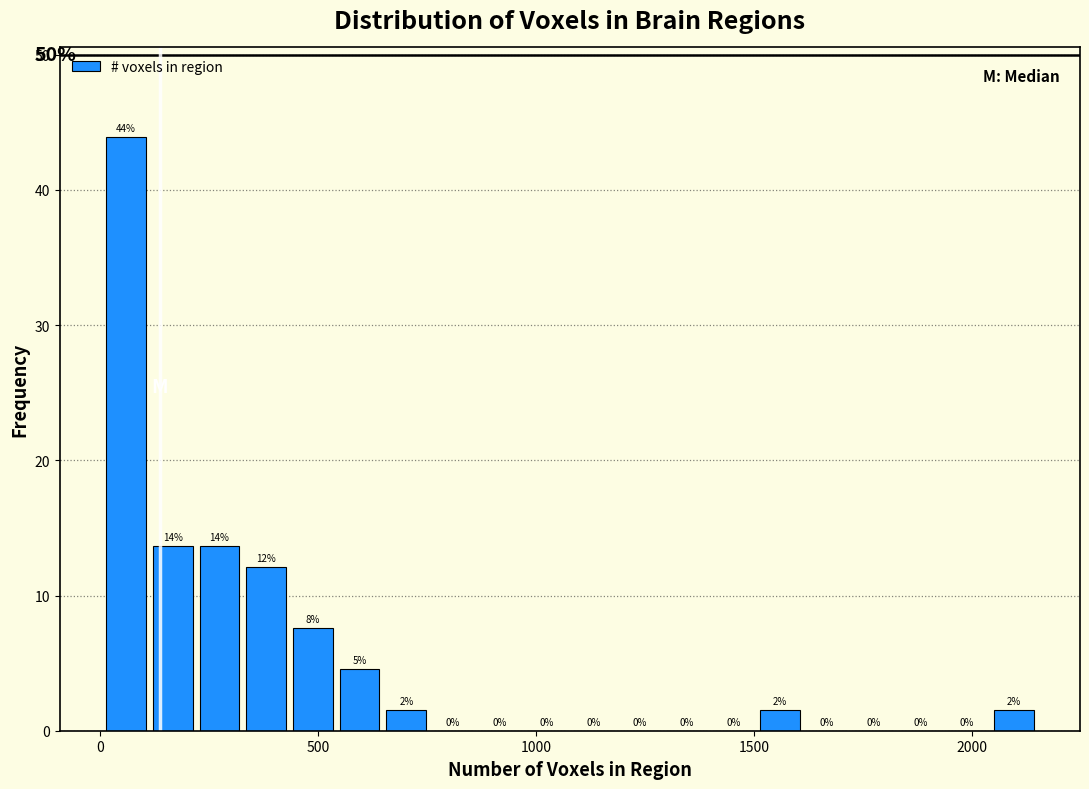

Around what value on the x-axis is the tallest bar? Give the approximate position of its centre, as read against the axis.

50